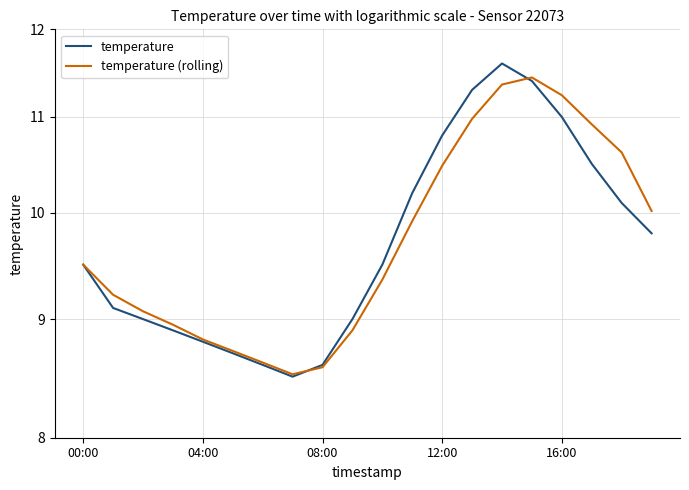

Where is the first local minimum for temperature (rolling)?

7